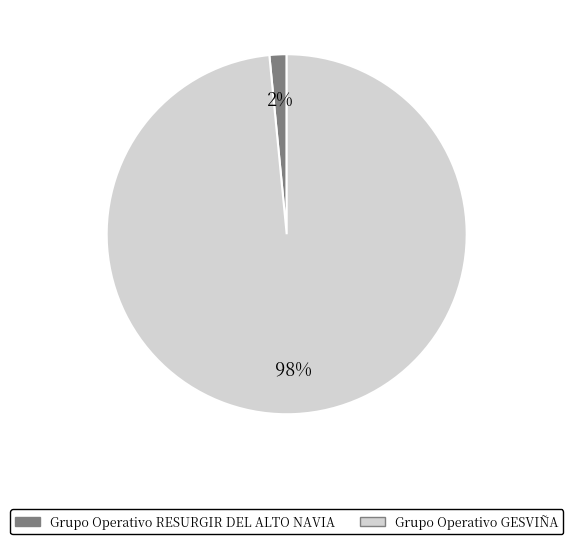

Combined, do Grupo Operativo RESURGIR DEL ALTO NAVIA and Grupo Operativo GESVIÑA account for over 50%?

Yes